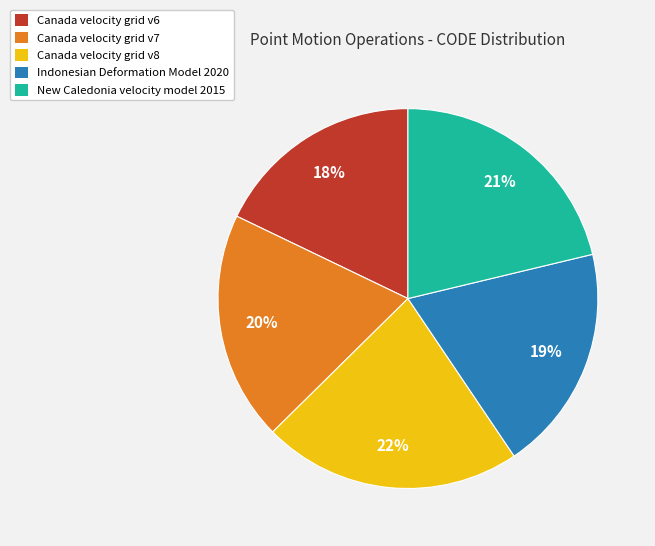

True or false: Canada velocity grid v6 accounts for 7% of the total.

False